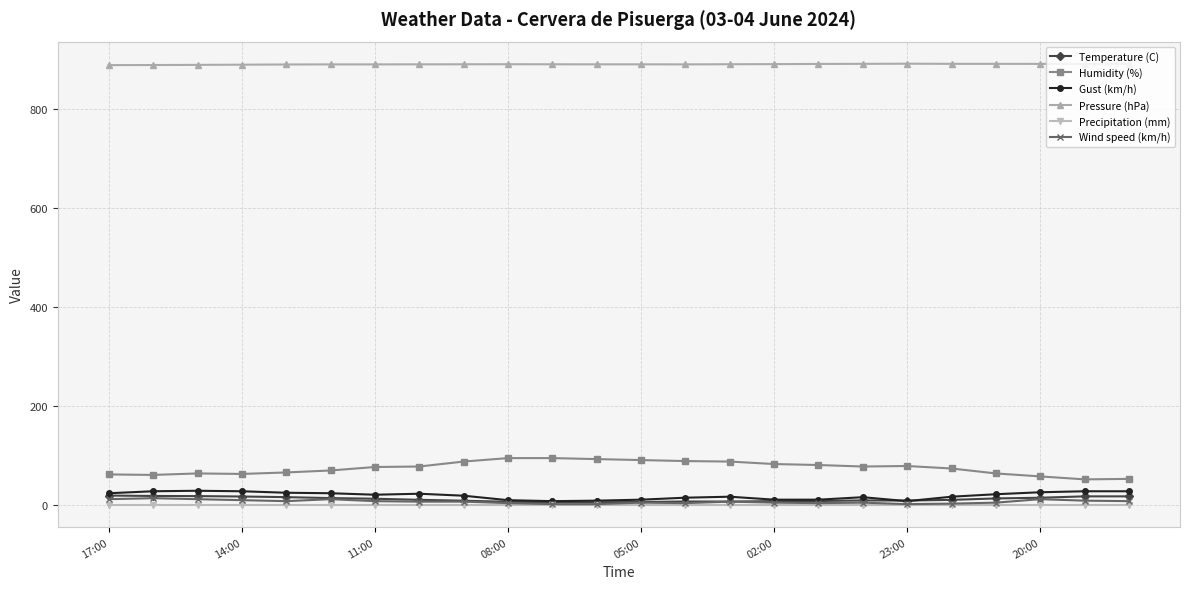

What is the maximum value for Wind speed (km/h)?

14.0